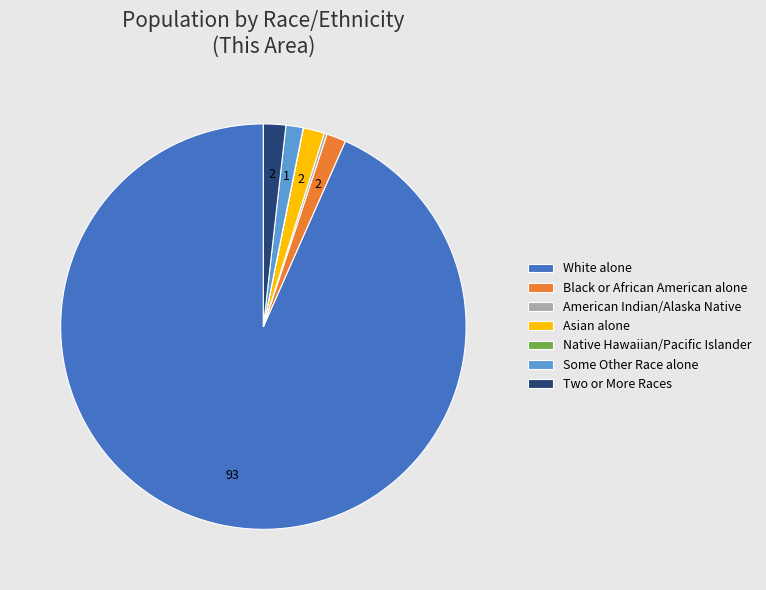

What is the ratio of the value at Two or More Races to the value at Some Other Race alone?

1.3